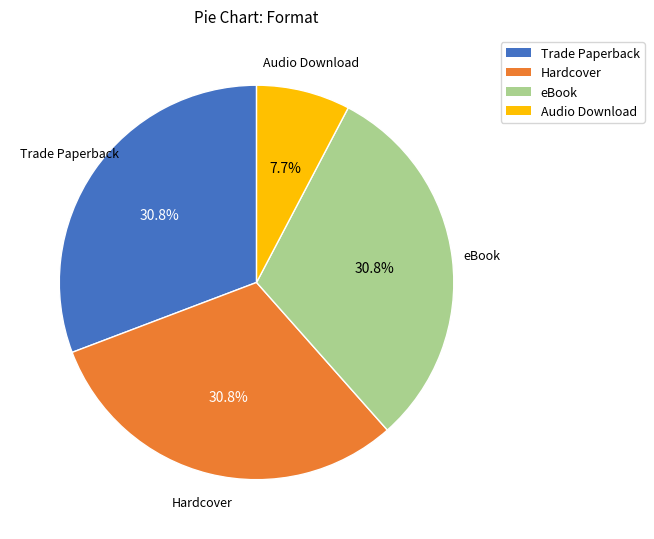

Is eBook the majority of the pie?

No